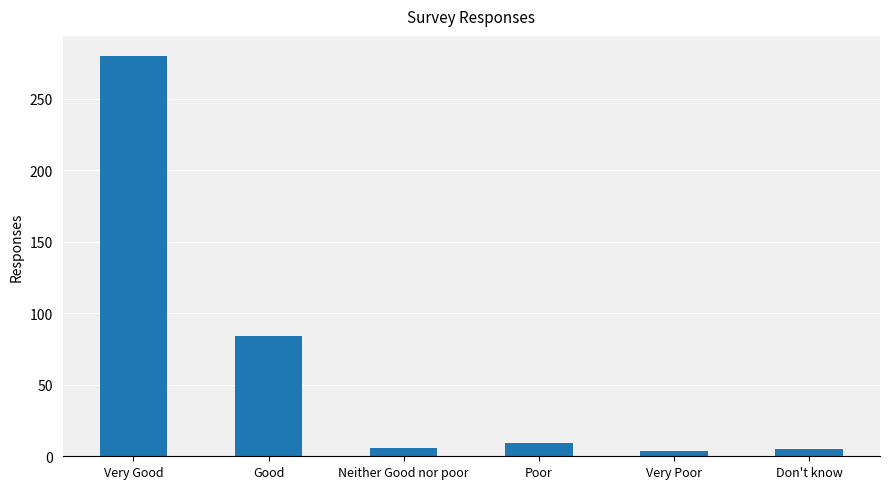

What is the greatest value displayed?

280